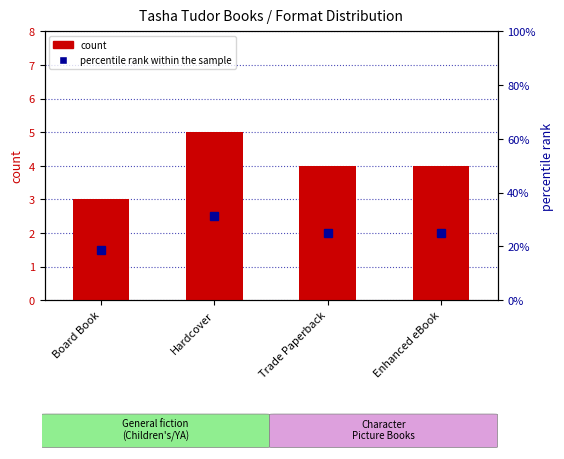

What is the difference between the second highest and minimum values in the count series?

1.0